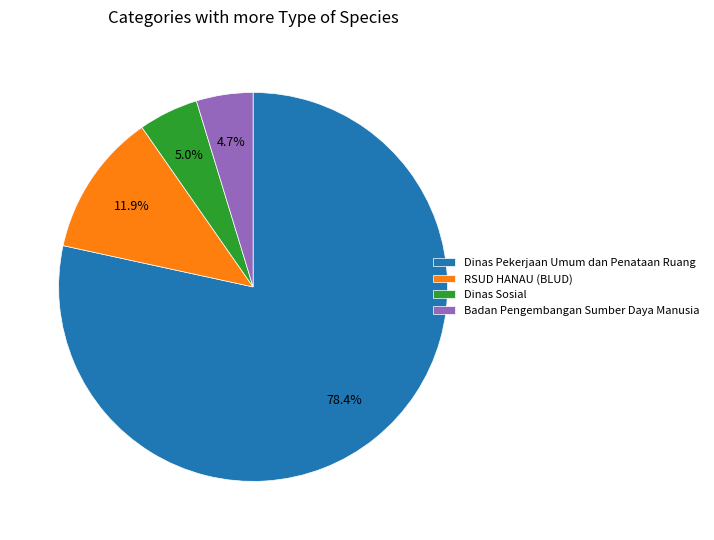

Which slice is the largest?

Dinas Pekerjaan Umum dan Penataan Ruang